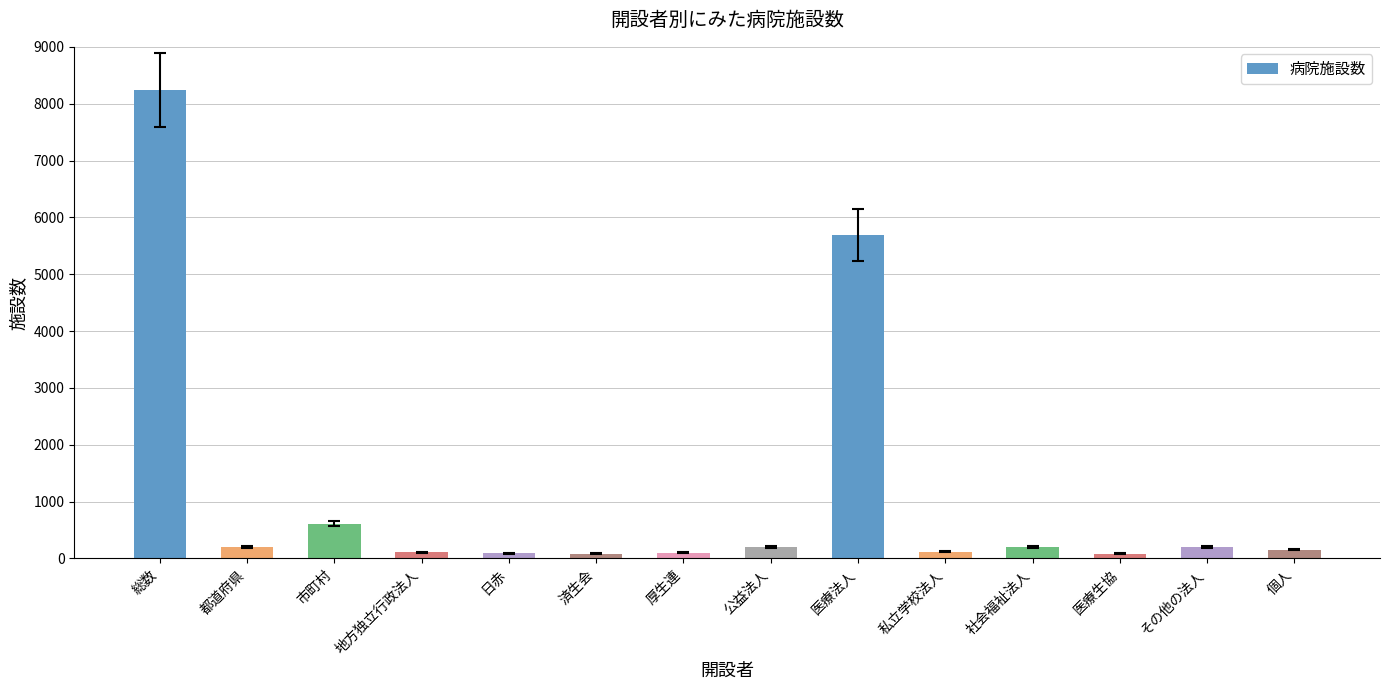

Where does the data first go above 198?

総数